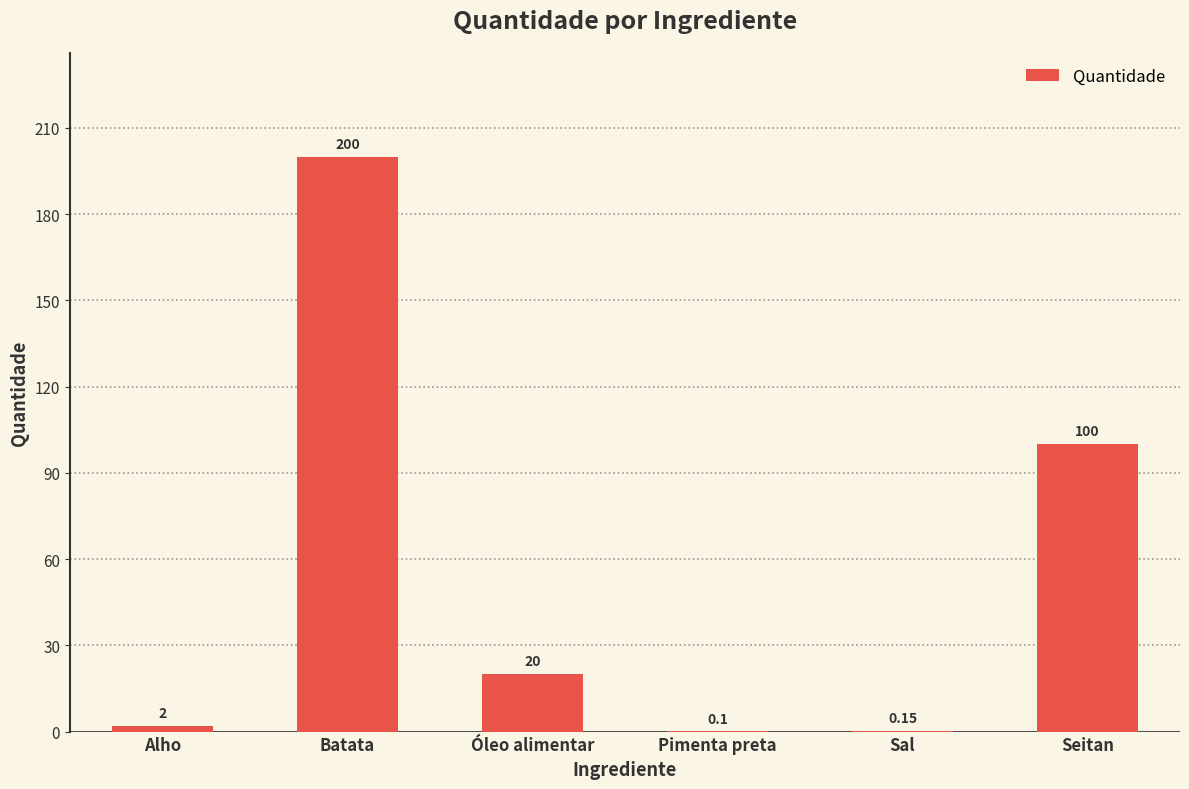

Approximately how many times larger is the value at Seitan compared to Óleo alimentar?

5.0